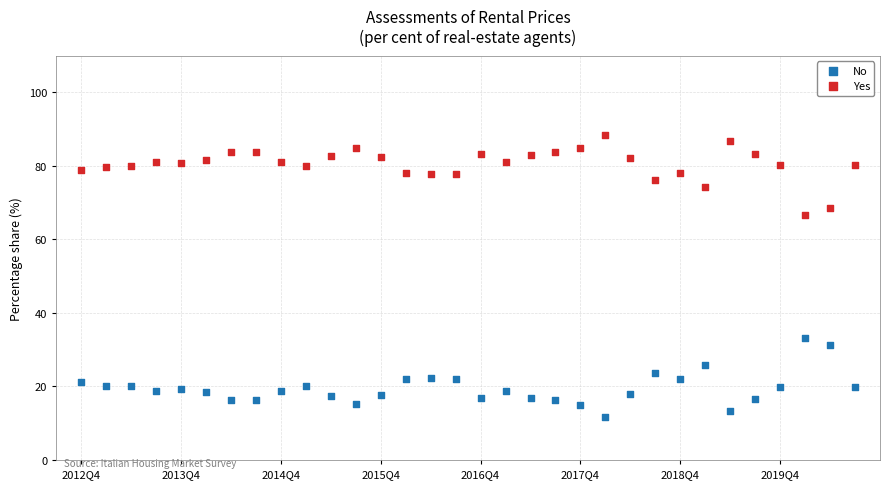

Which series contains the highest Y value?

Yes